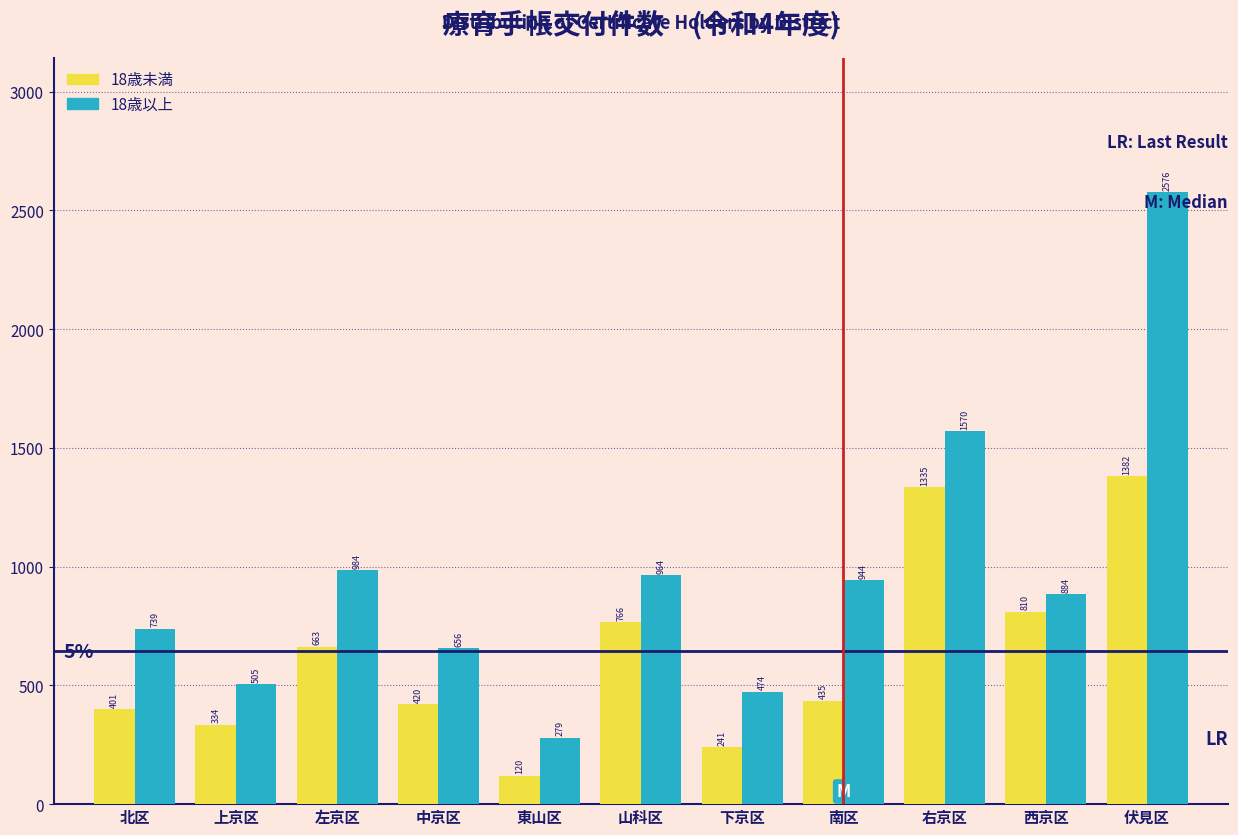

Reading left to right, transcribe all the data shown in this chart.

18歳未満: 401	334	663	420	120	766	241	435	1335	810	1382
18歳以上: 739	505	984	656	279	964	474	944	1570	884	2576